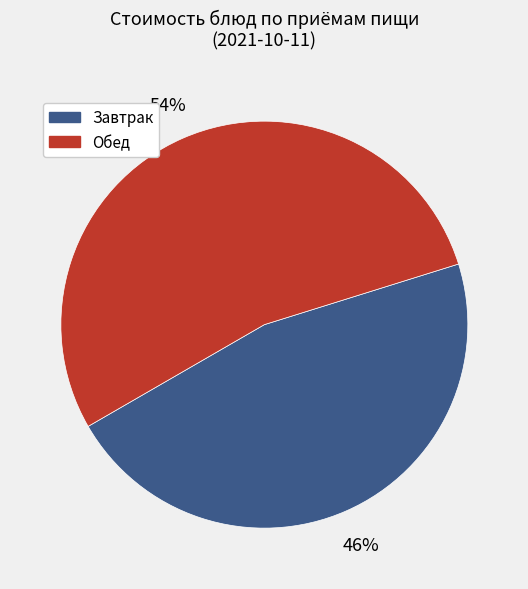

Is there any slice that represents more than half of the pie?

Yes